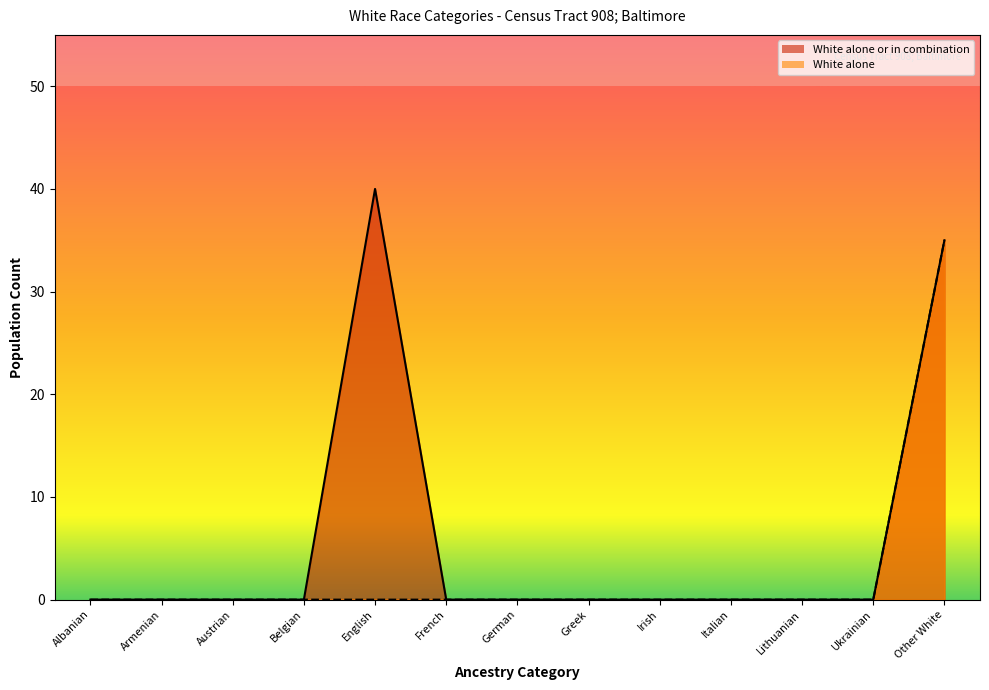

What are all the series names shown in the legend?

White alone or in combination, White alone